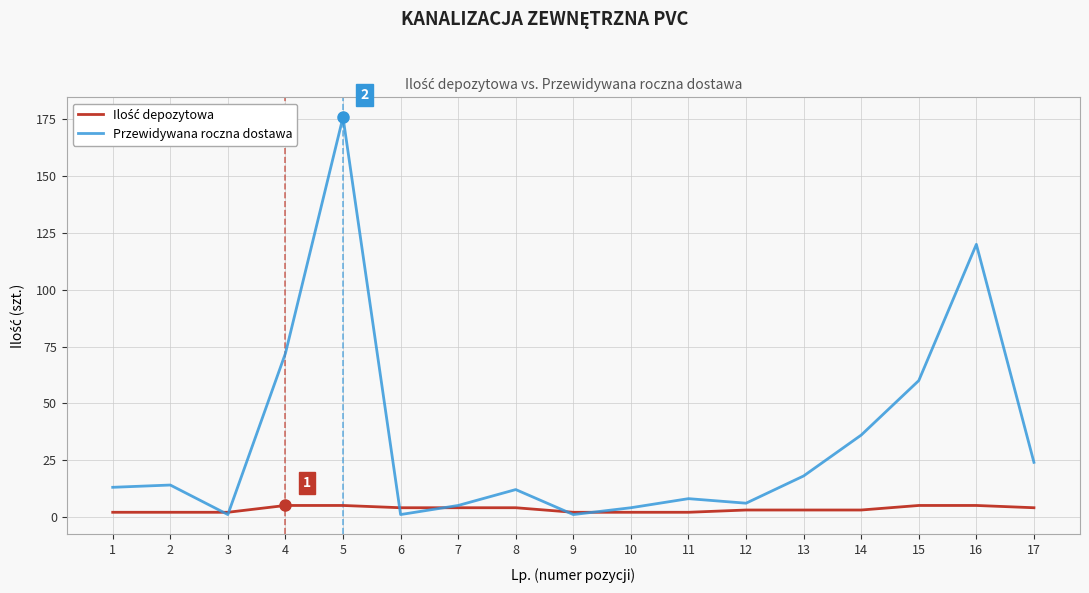

At which category does the chart reach its peak across all series?

5